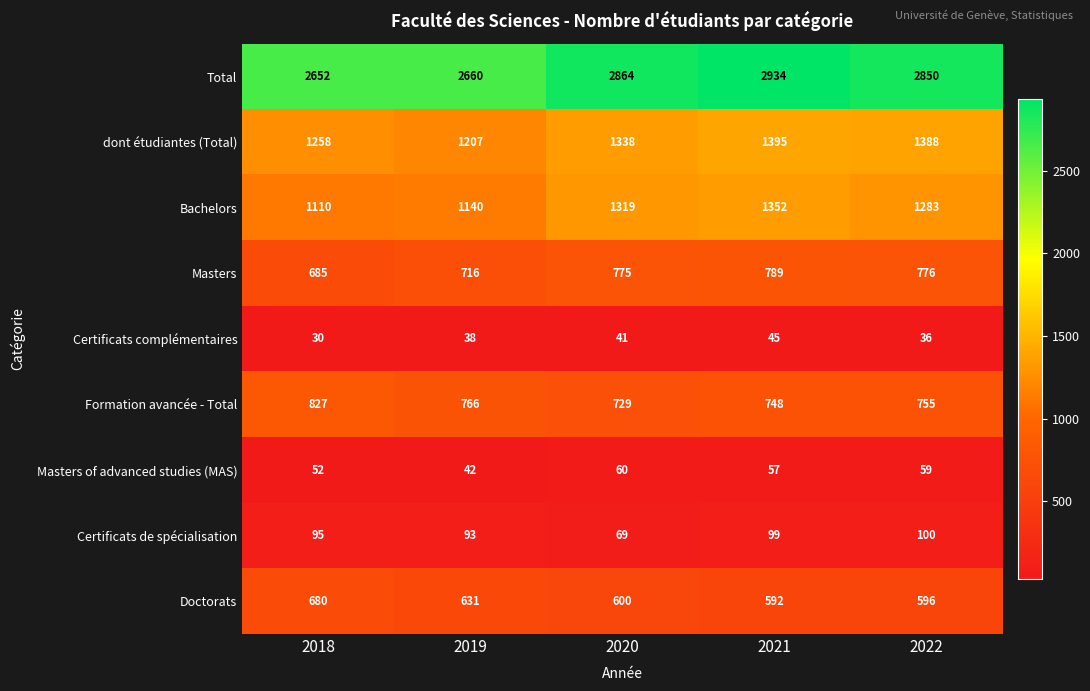

Is it true that Doctorats equals 592 at 2021?

True